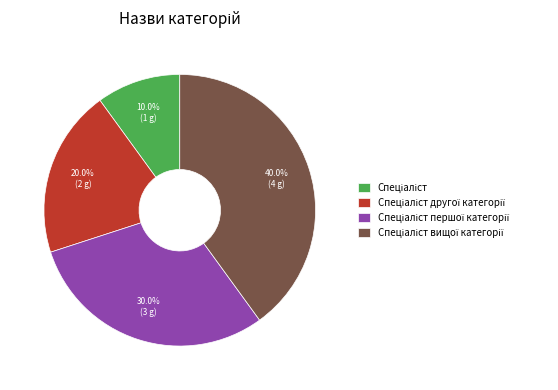

Does any single category account for the majority?

No